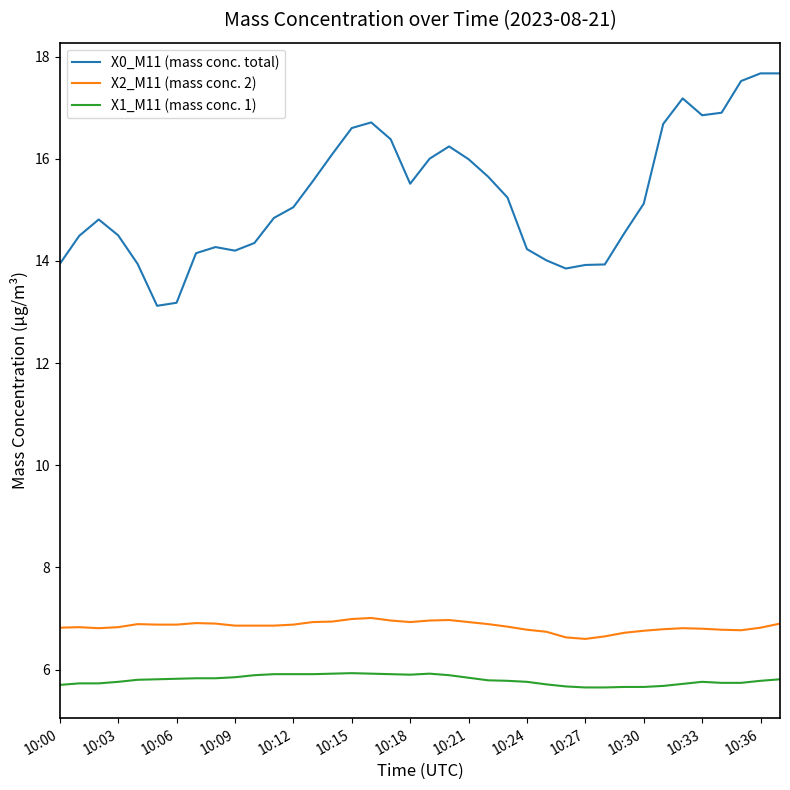

What is the difference between the maximum and minimum values in the X1_M11 (mass conc. 1) series?

0.3